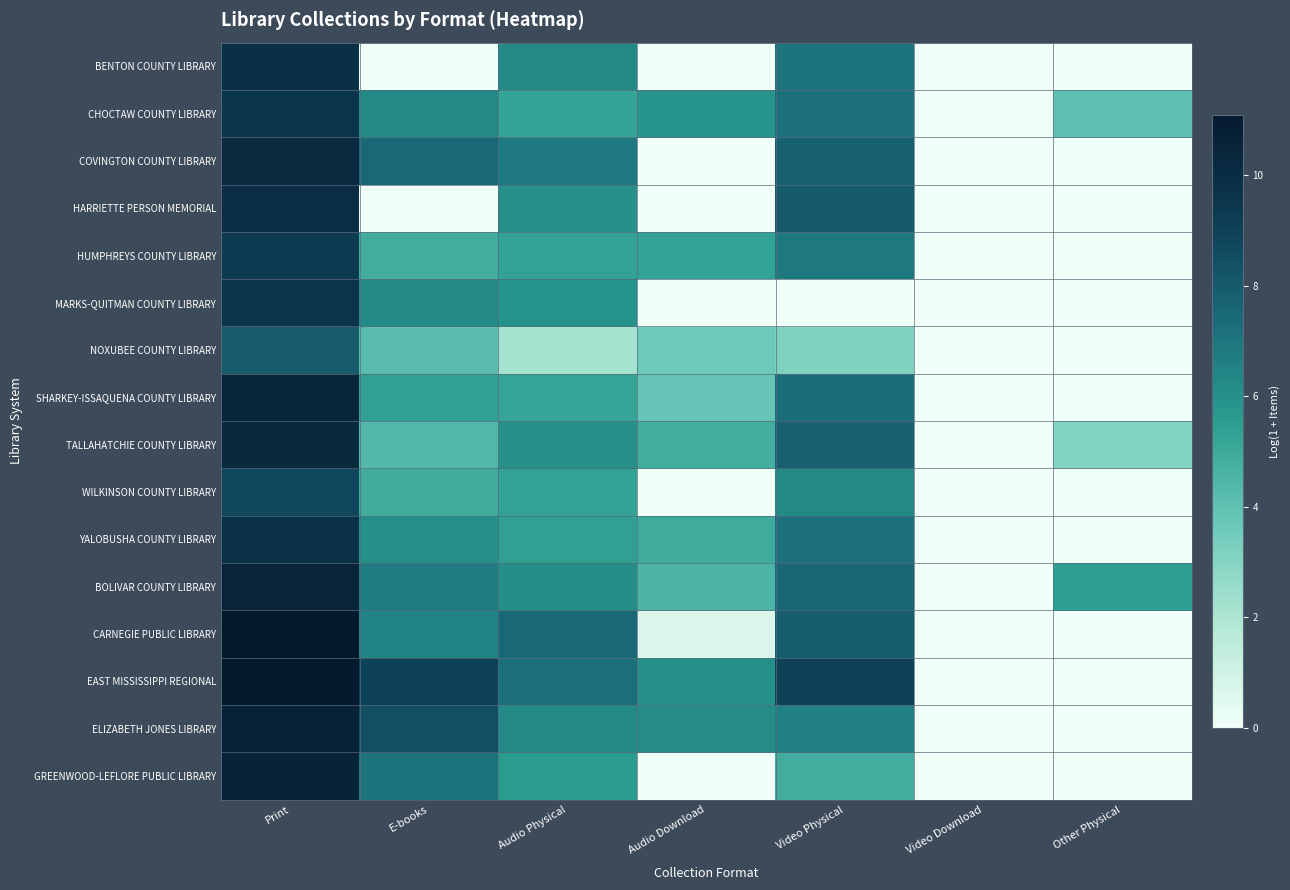

What is the difference between the highest and lowest values at Print?

3.1